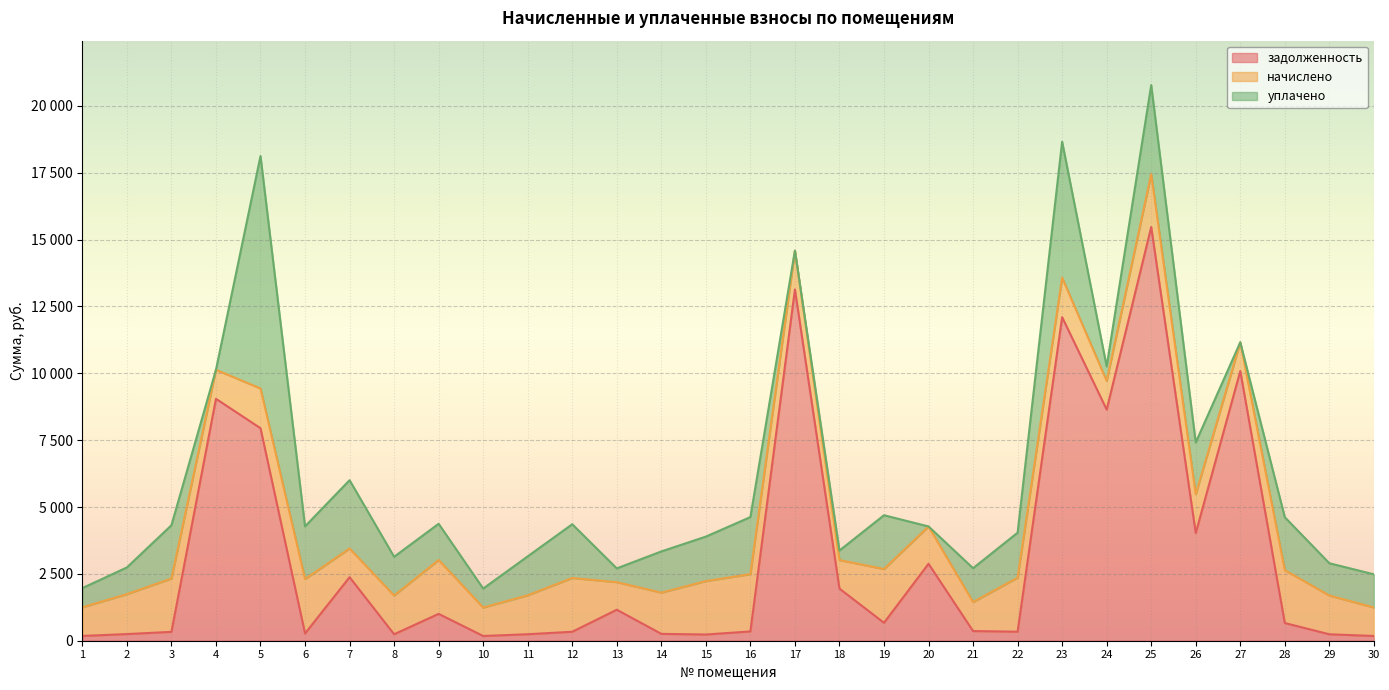

Which series has the largest range (max minus min)?

задолженность